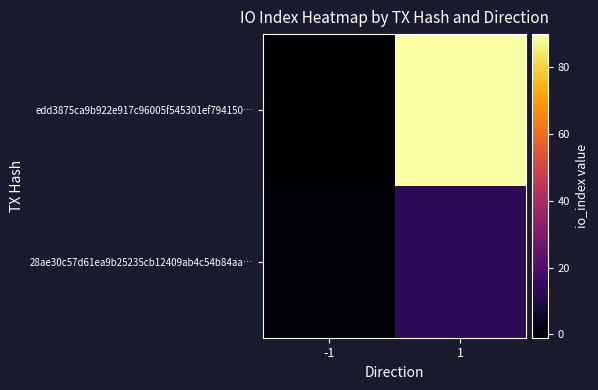

At how many categories does at least one series exceed 80?

1